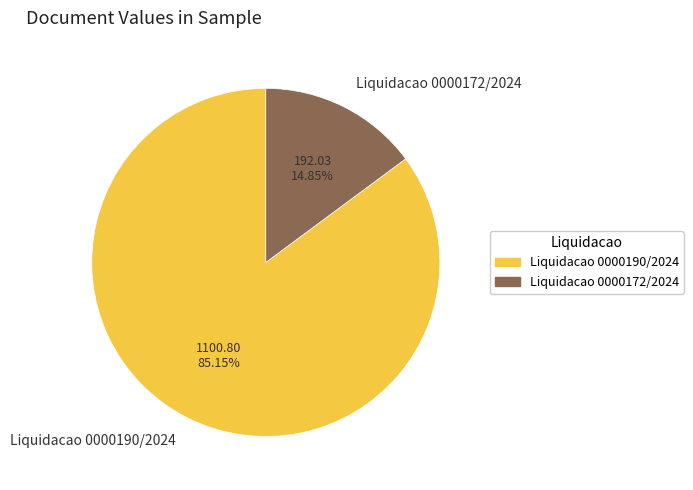

What is the smallest slice in the pie chart?

Liquidacao 0000172/2024